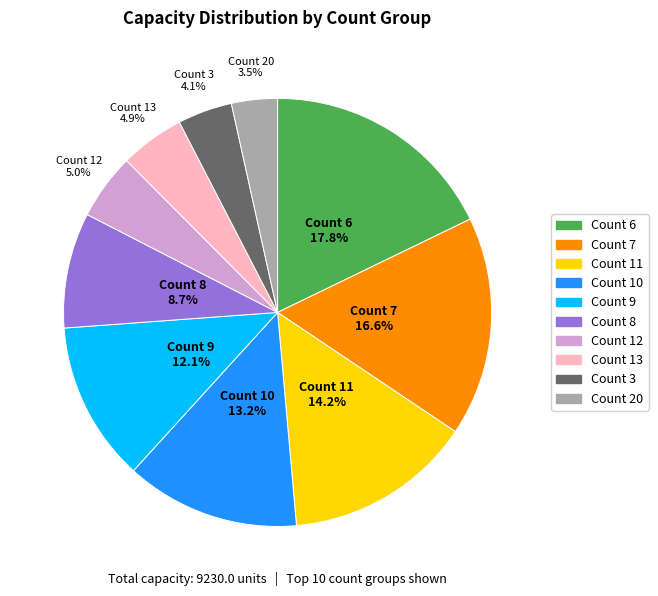

Does any single category account for the majority?

No